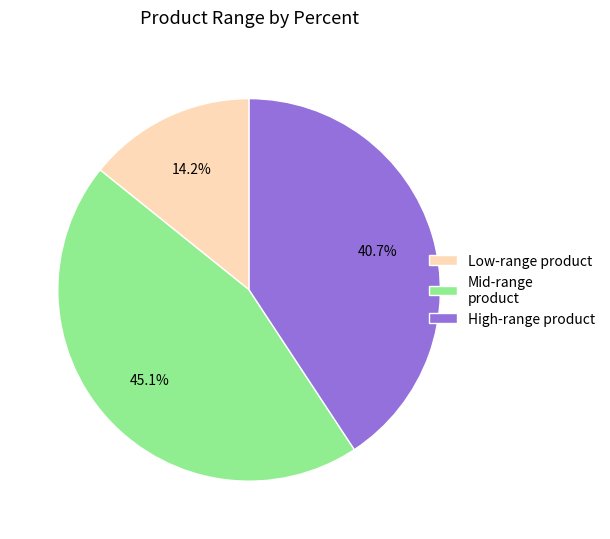

Rank the categories by value from highest to lowest.

Mid-range product, High-range product, Low-range product